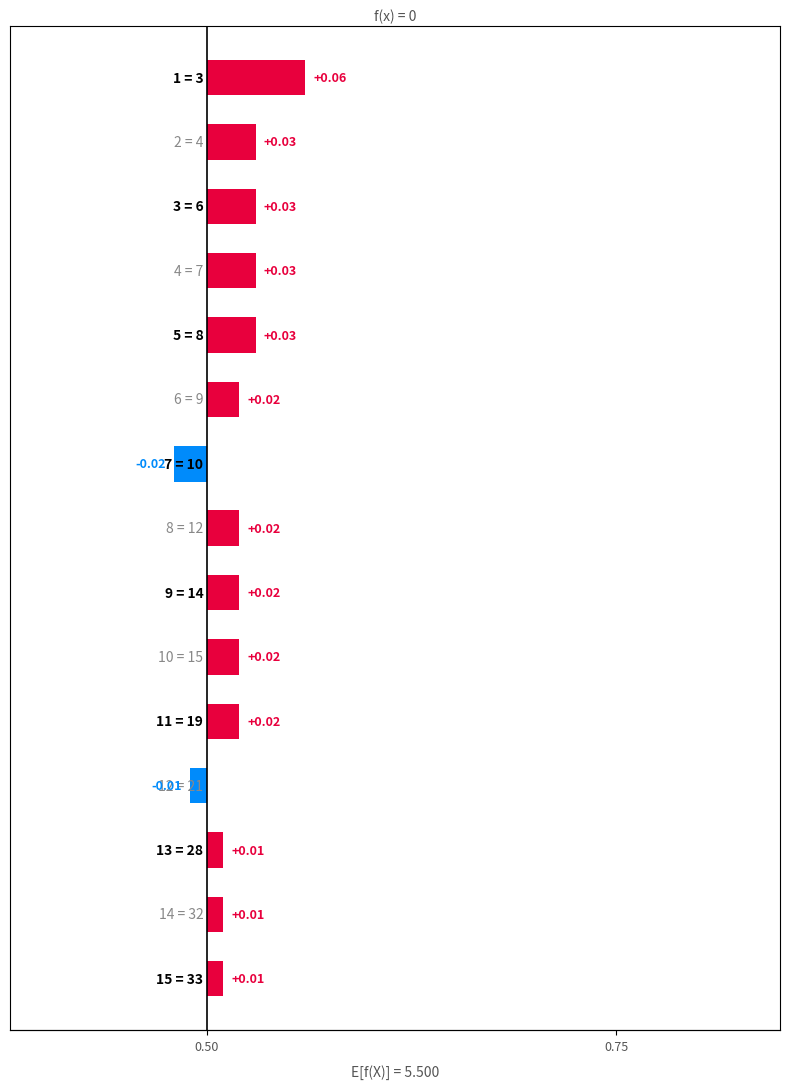

What is the label of the 6th bar from the right?

9